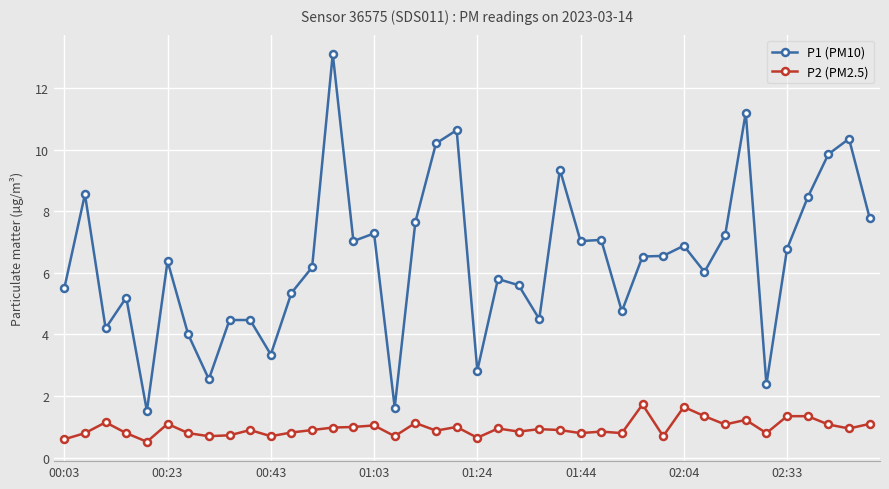

How many categories are shown in the chart?

40